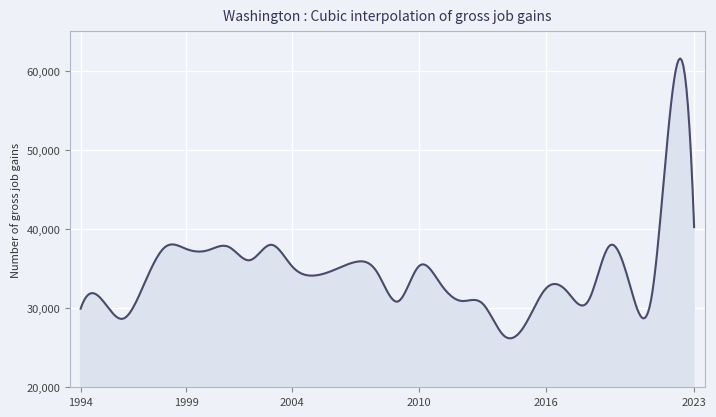

What is the average value?

34627.4